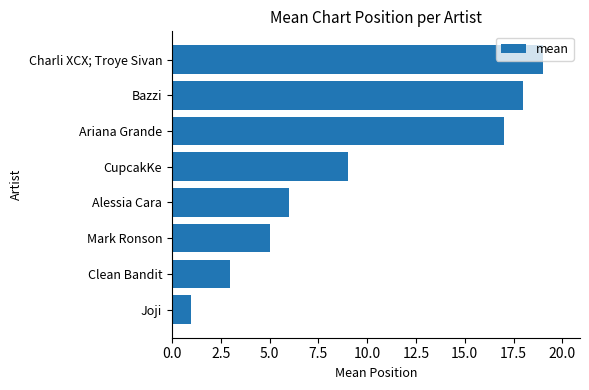

Rank the categories by value from highest to lowest.

Charli XCX; Troye Sivan, Bazzi, Ariana Grande, CupcakKe, Alessia Cara, Mark Ronson, Clean Bandit, Joji